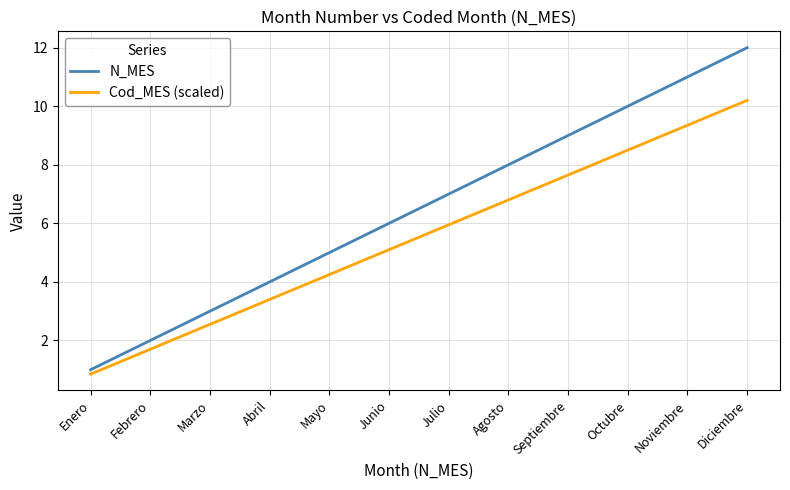

What is the approximate value of Cod_MES (scaled) at Diciembre?

10.2